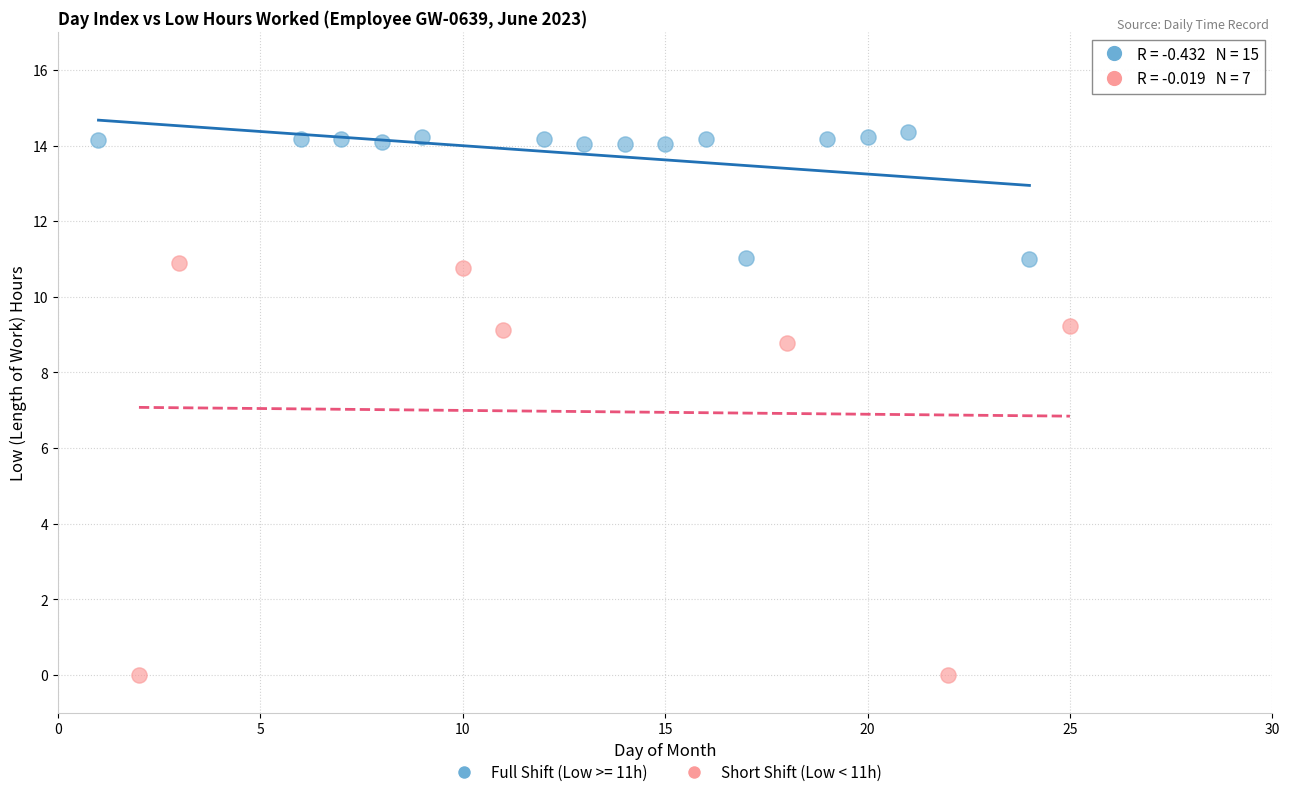

Which series reaches the minimum Y coordinate?

Short Shift (Low < 11h)